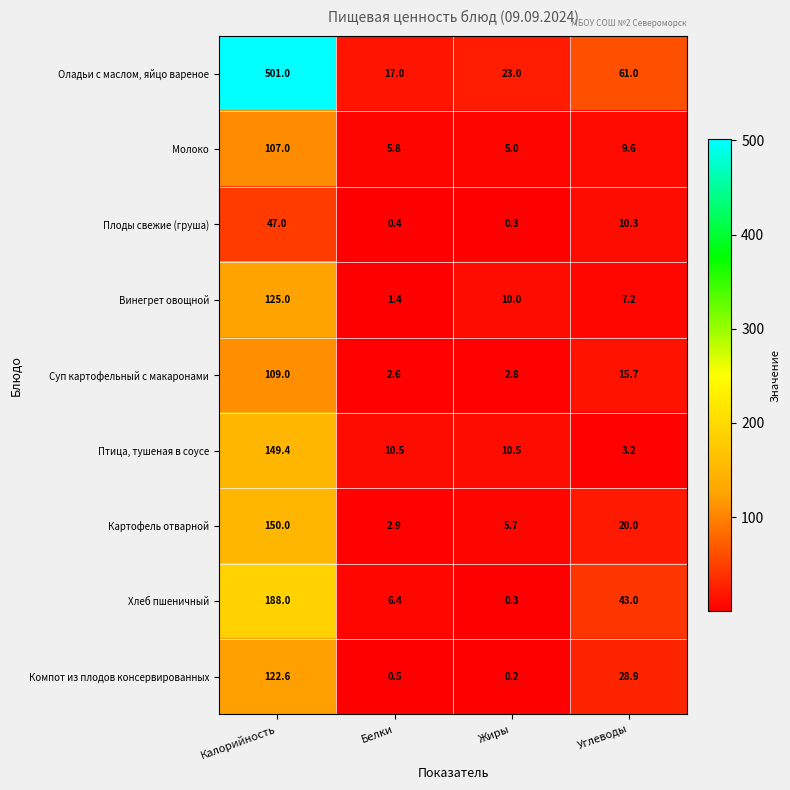

List the series in order of their peak value, lowest first.

Плоды свежие (груша), Молоко, Суп картофельный с макаронами, Компот из плодов консервированных, Винегрет овощной, Птица, тушеная в соусе, Картофель отварной, Хлеб пшеничный, Оладьи с маслом, яйцо вареное